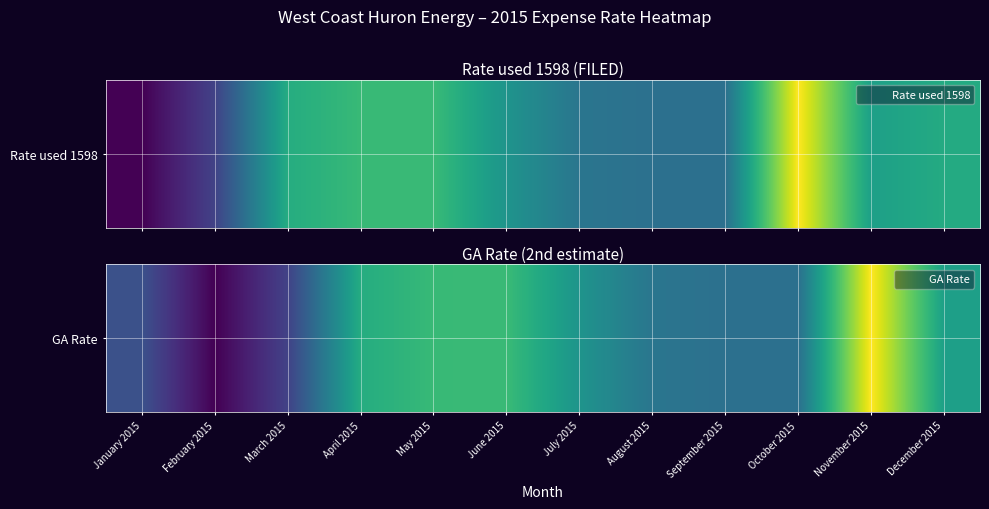

What is the change in value from July 2015 to August 2015?

-10.6